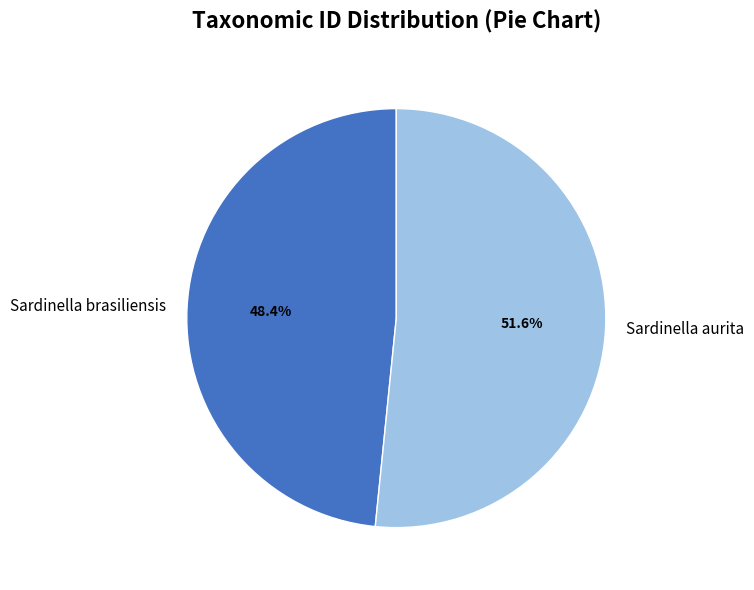

How many slices are in this pie chart?

2